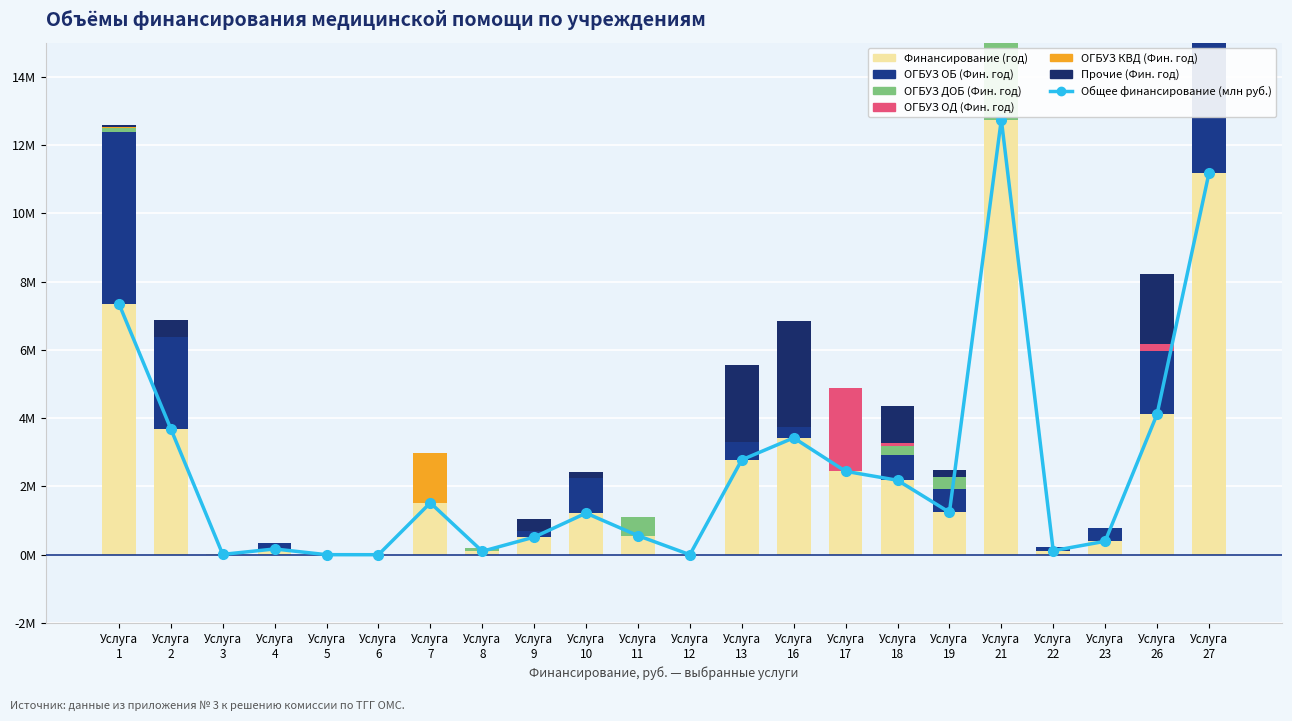

What is the difference between the maximum and minimum values in the ОГБУЗ КВД (Фин. год) series?

1.5